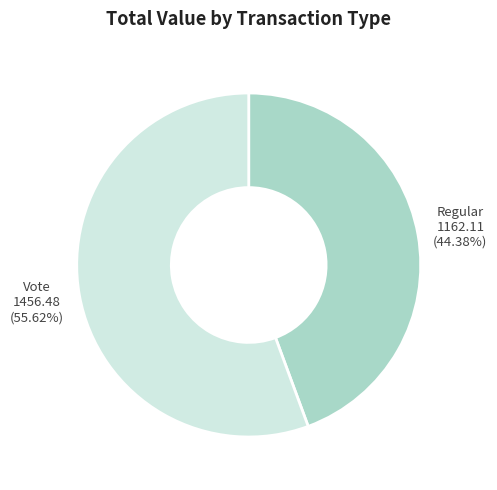

To the nearest percent, what is the difference between the Regular and Vote slice percentages?

11%